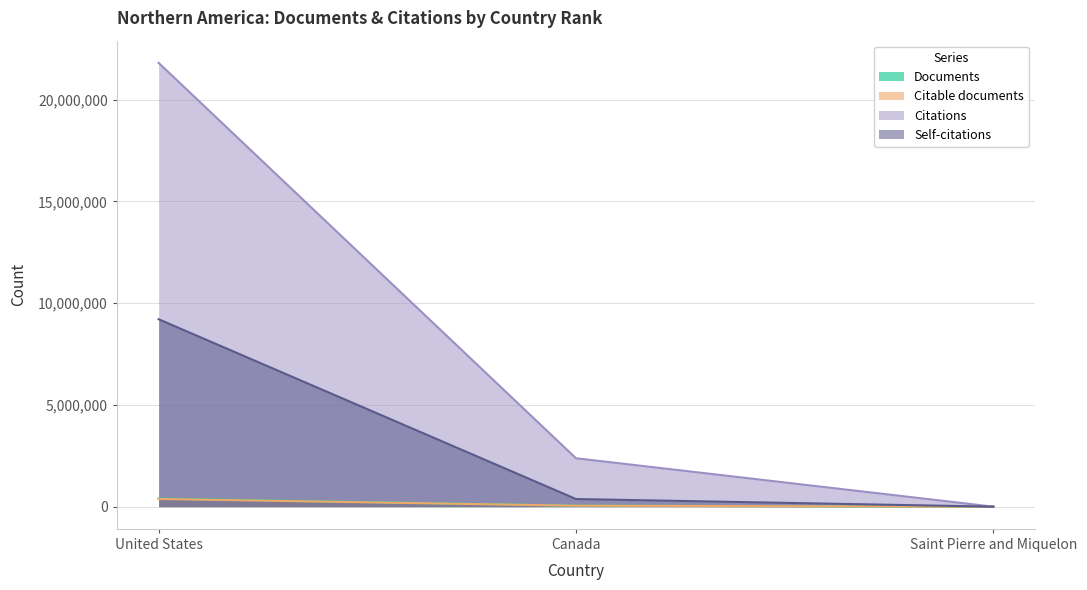

How many distinct data groups are displayed?

4